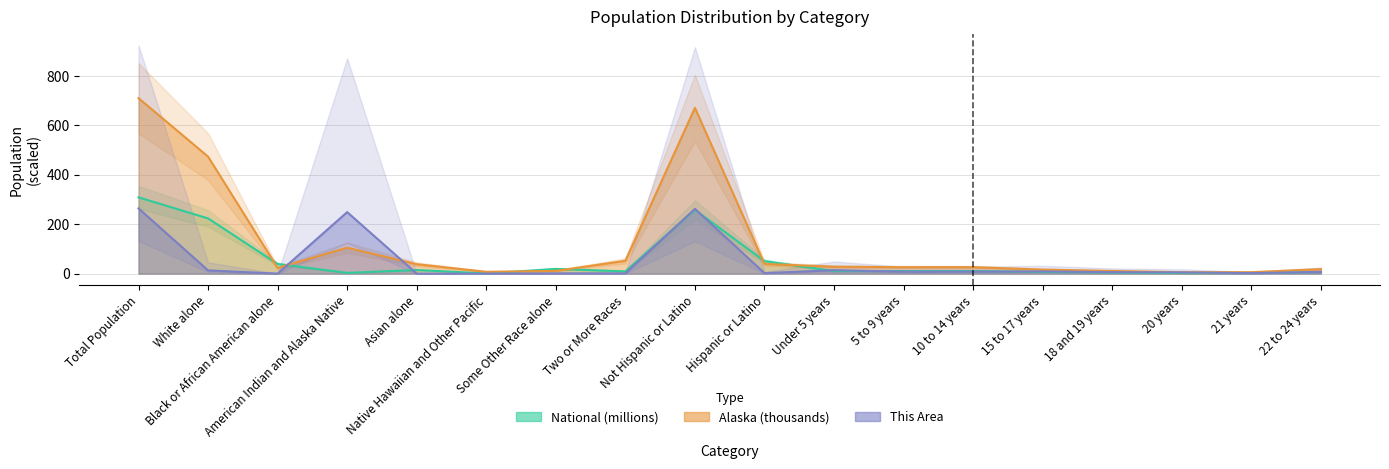

Reading left to right, extract all data points from this chart.

This Area: Total Population=264.0	White alone=13.0	Black or African American alone=0.0	American Indian and Alaska Native=249.0	Asian alone=0.0	Native Hawaiian and Other Pacific=0.0	Some Other Race alone=1.0	Two or More Races=1.0	Not Hispanic or Latino=262.0	Hispanic or Latino=2.0	Under 5 years=14.0	5 to 9 years=8.0	10 to 14 years=8.0	15 to 17 years=9.0	18 and 19 years=6.0	20 years=5.0	21 years=2.0	22 to 24 years=7.0
Alaska: Total Population=710.2	White alone=473.6	Black or African American alone=23.3	American Indian and Alaska Native=104.9	Asian alone=38.1	Native Hawaiian and Other Pacific=7.4	Some Other Race alone=11.1	Two or More Races=51.9	Not Hispanic or Latino=671.0	Hispanic or Latino=39.2	Under 5 years=27.9	5 to 9 years=26.0	10 to 14 years=26.1	15 to 17 years=16.3	18 and 19 years=10.9	20 years=5.8	21 years=5.8	22 to 24 years=18.1
National: Total Population=308.7	White alone=223.6	Black or African American alone=38.9	American Indian and Alaska Native=2.9	Asian alone=14.7	Native Hawaiian and Other Pacific=0.5	Some Other Race alone=19.1	Two or More Races=9.0	Not Hispanic or Latino=258.3	Hispanic or Latino=50.5	Under 5 years=10.3	5 to 9 years=10.4	10 to 14 years=10.6	15 to 17 years=6.7	18 and 19 years=4.6	20 years=2.3	21 years=2.2	22 to 24 years=6.5